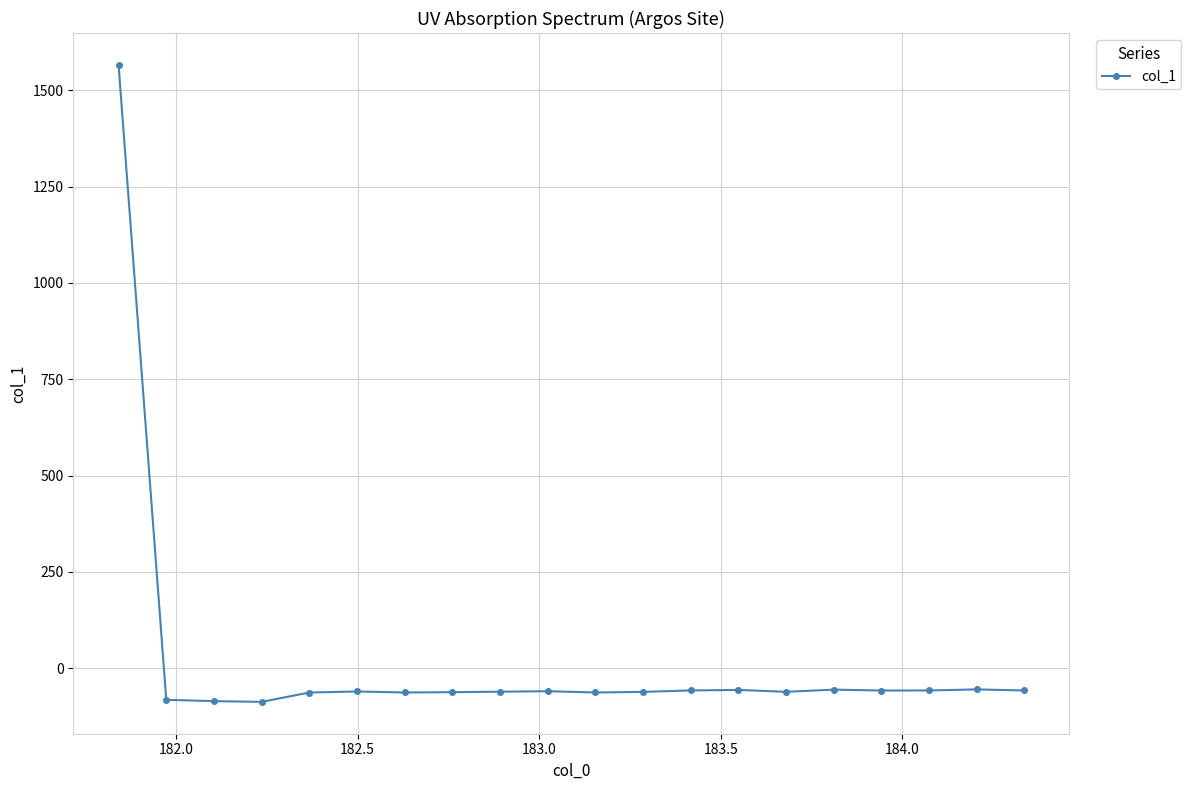

What is the difference between the maximum and minimum values?

1652.9